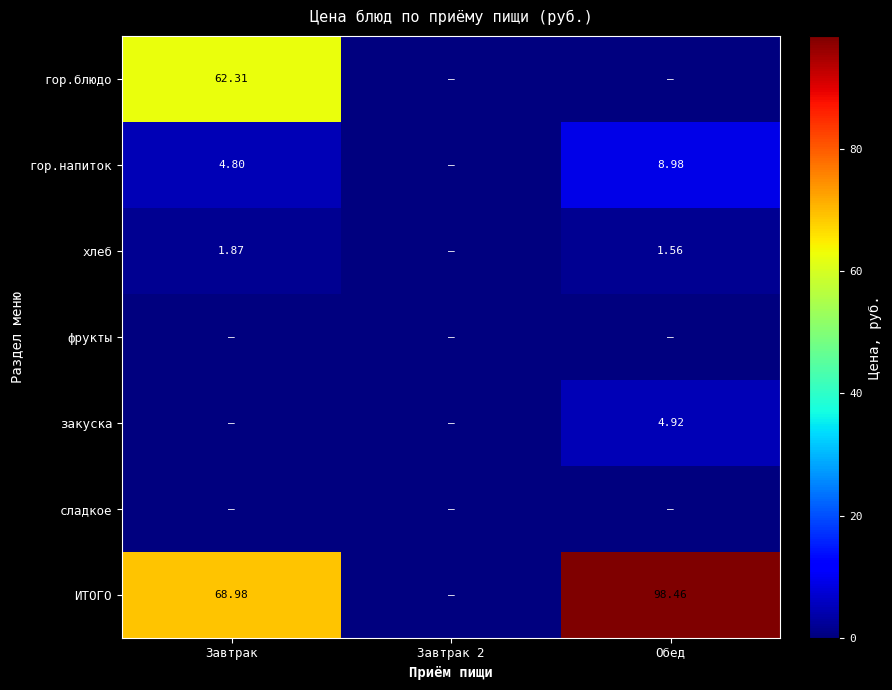

At which label does гор.напиток first exceed 4?

Завтрак